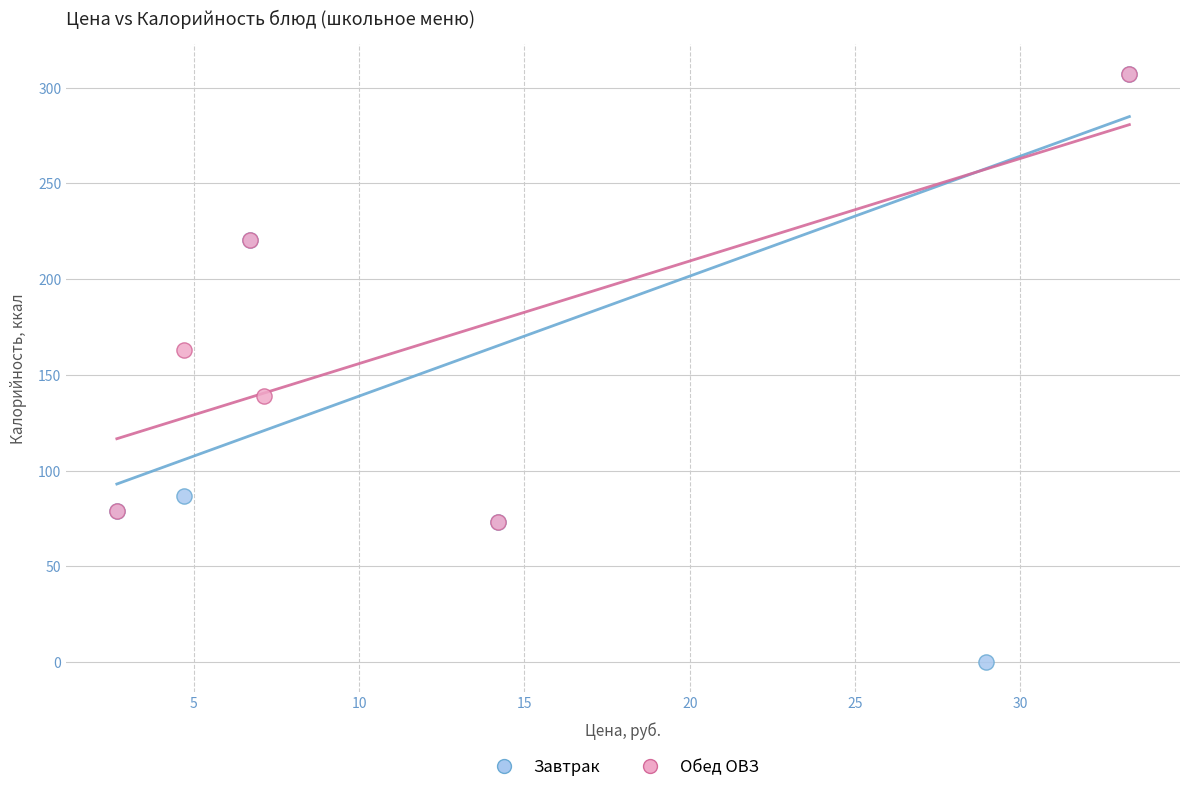

Which series reaches the minimum Y coordinate?

Завтрак